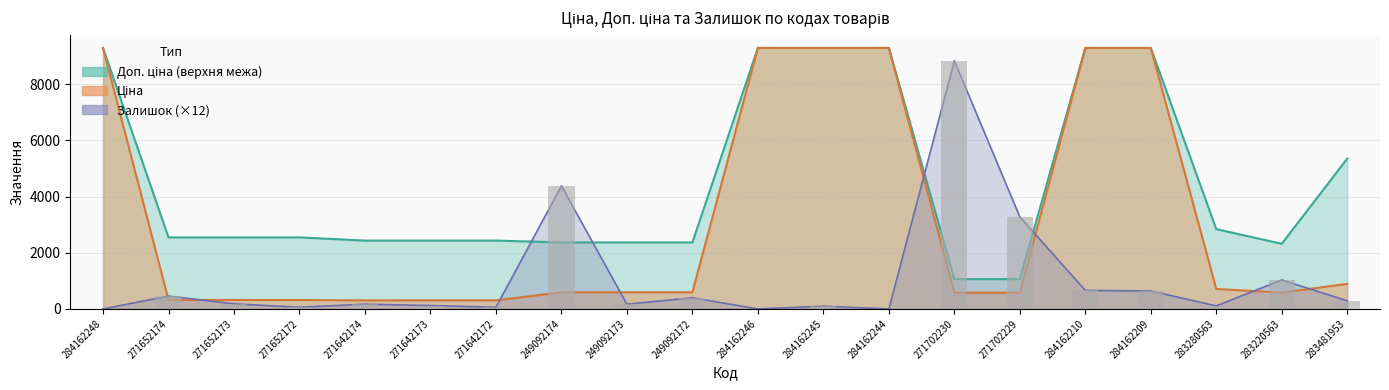

Read the Залишок value at 271652174.

456.0